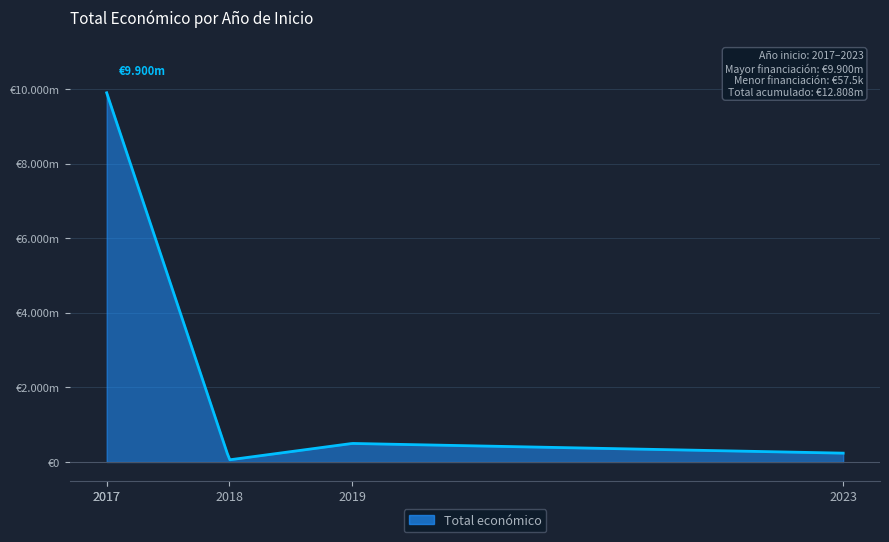

Does the chart have visible grid lines?

Yes